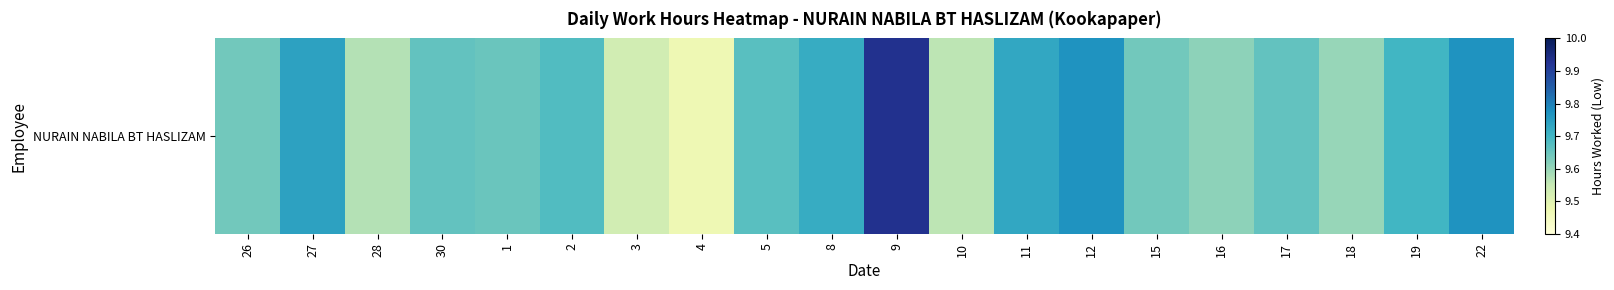

Reading left to right, what are all the values shown in this chart?

26=9.6	27=9.7	28=9.6	30=9.7	1=9.7	2=9.7	3=9.5	4=9.5	5=9.7	8=9.7	9=9.9	10=9.6	11=9.7	12=9.8	15=9.6	16=9.6	17=9.7	18=9.6	19=9.7	22=9.8